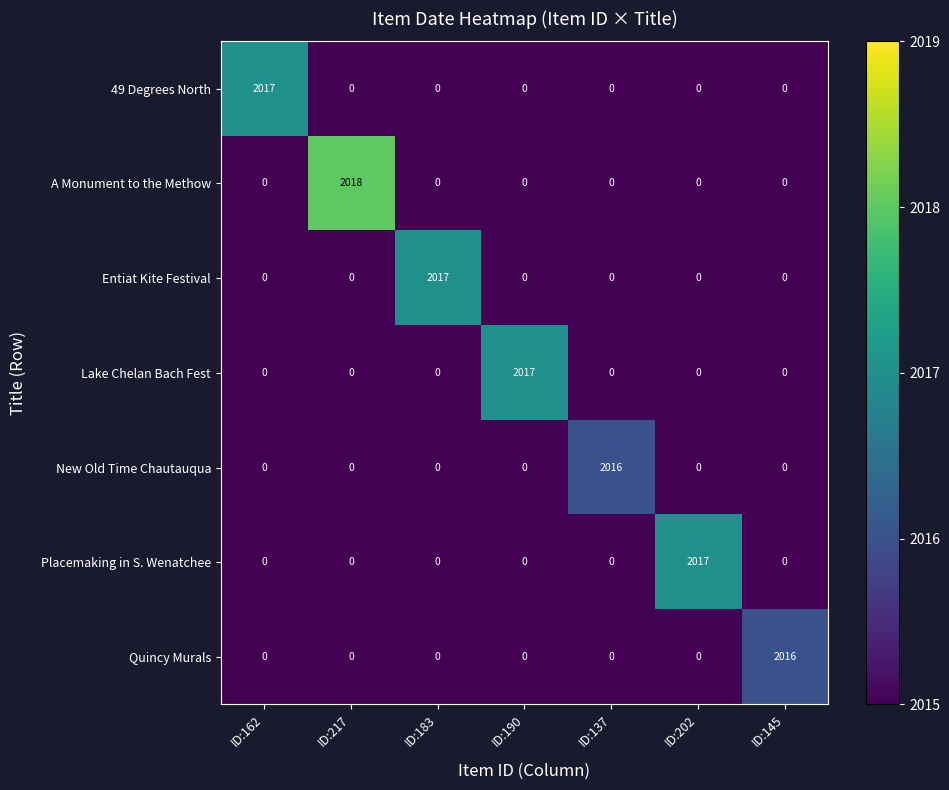

The value of 49 Degrees North at ID:145 is 0. True or false?

True